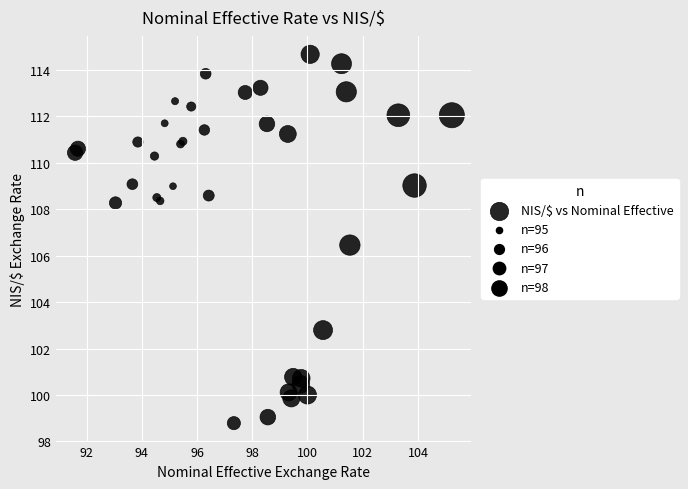

What Y value in the scatter plot is closest to 106?

106.5